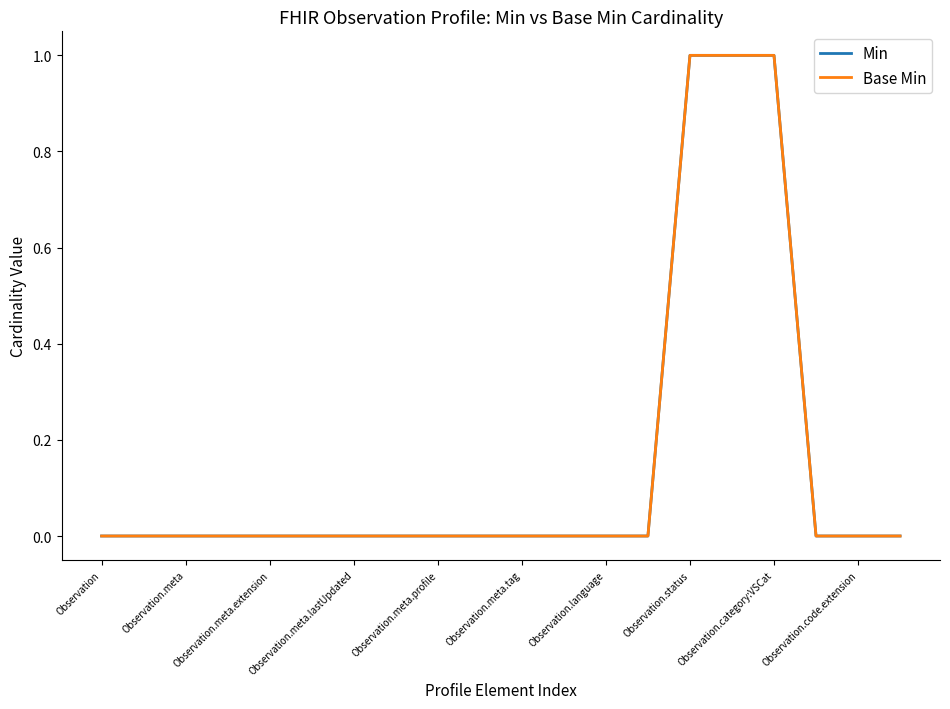

Does the chart have visible grid lines?

No